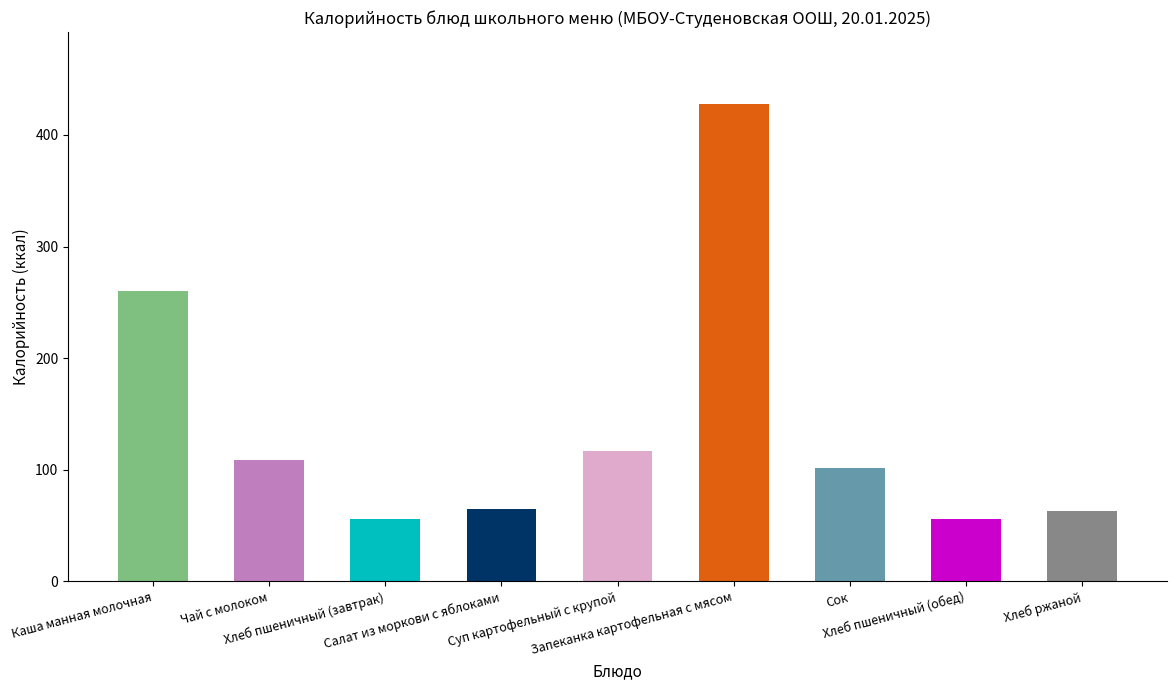

How many distinct data groups are displayed?

1